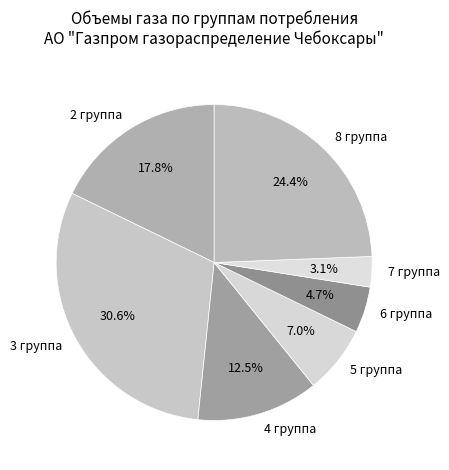

Count the number of slices in the pie.

7